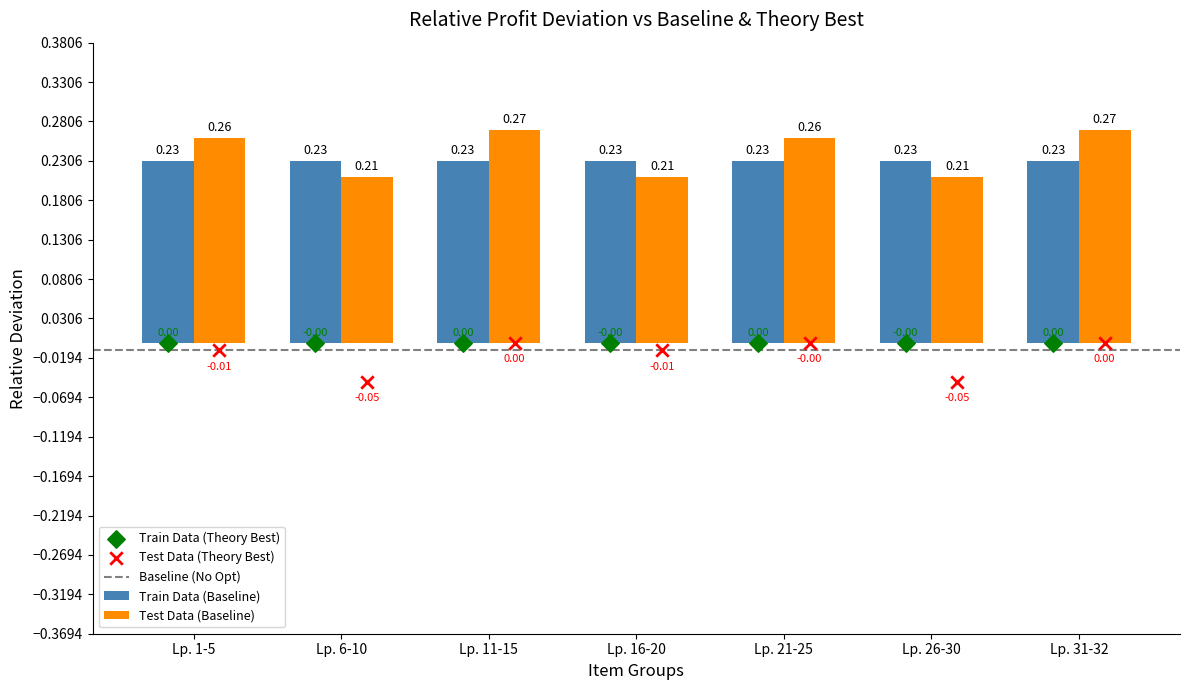

Which has a higher value, Lp. 21-25 or Lp. 6-10?

Lp. 21-25